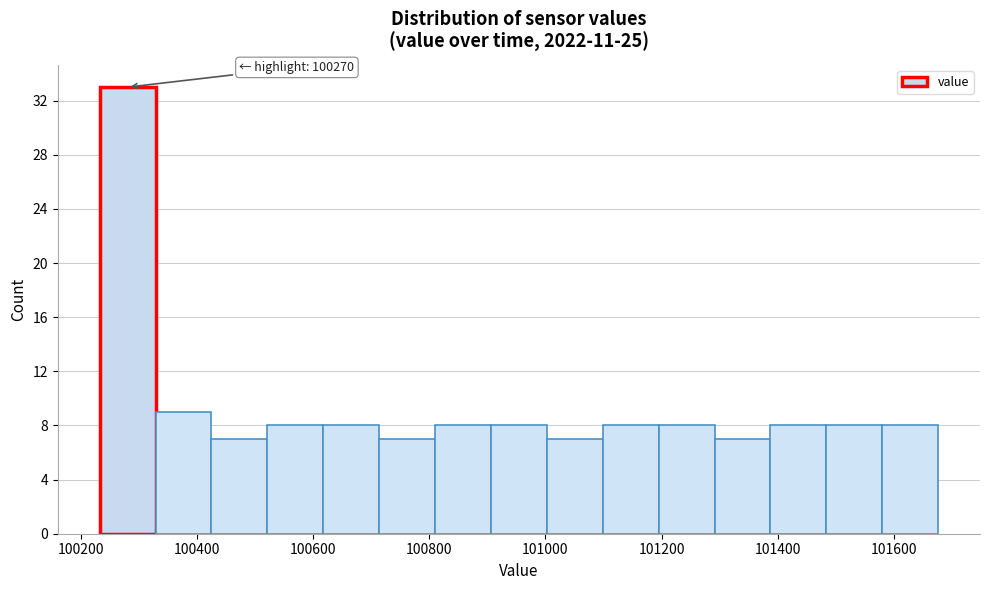

Over which range of the x-axis is the bar tallest?

100240 to 100320